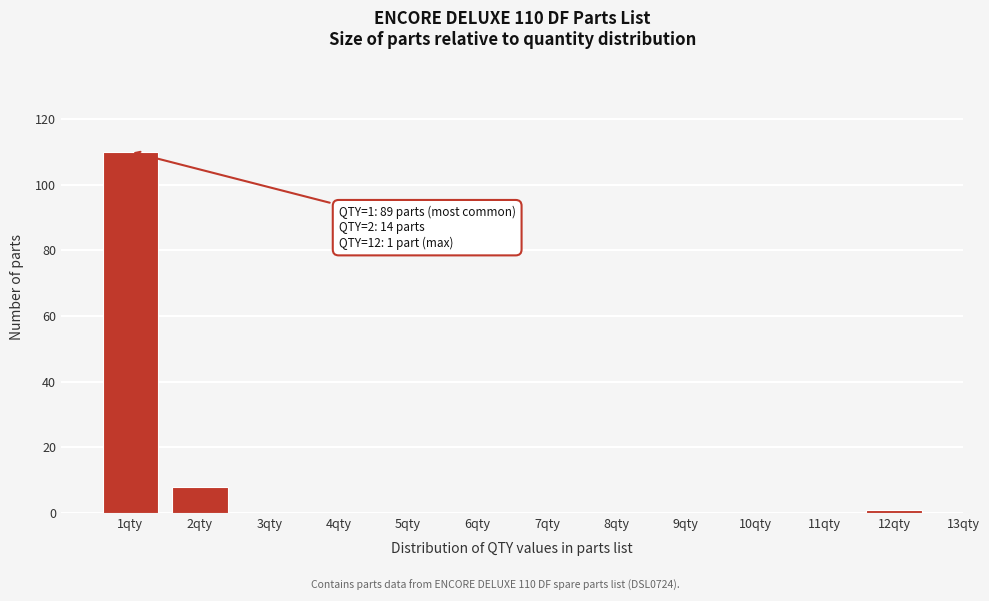

Reading left to right, extract all data points from this chart.

1qty=110	2qty=8	3qty=0	4qty=0	5qty=0	6qty=0	7qty=0	8qty=0	9qty=0	10qty=0	11qty=0	12qty=1	13qty=0